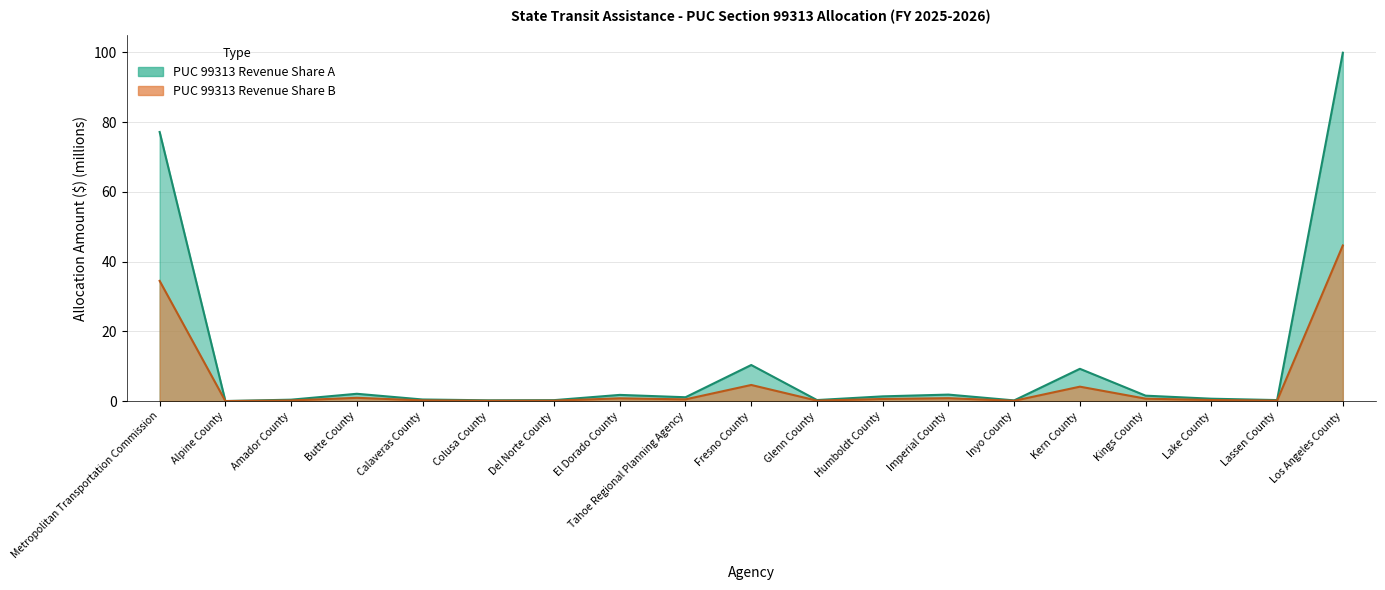

True or false: PUC 99313 Revenue Share B and PUC 99313 Revenue Share A cross at least once.

False